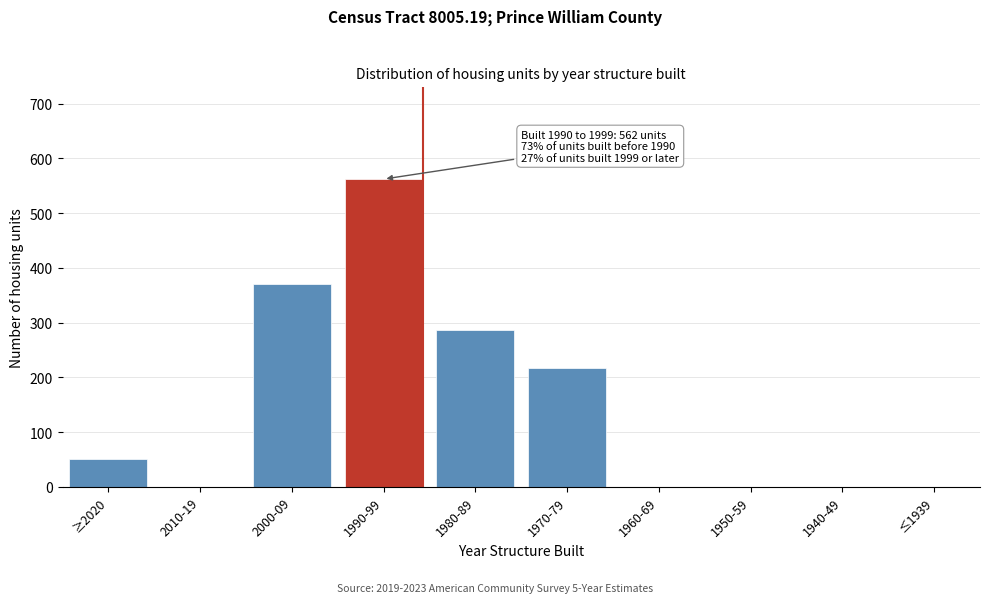

Reading left to right, transcribe all the data shown in this chart.

≥2020=51	2010-19=0	2000-09=371	1990-99=562	1980-89=286	1970-79=217	1960-69=0	1950-59=0	1940-49=0	≤1939=0